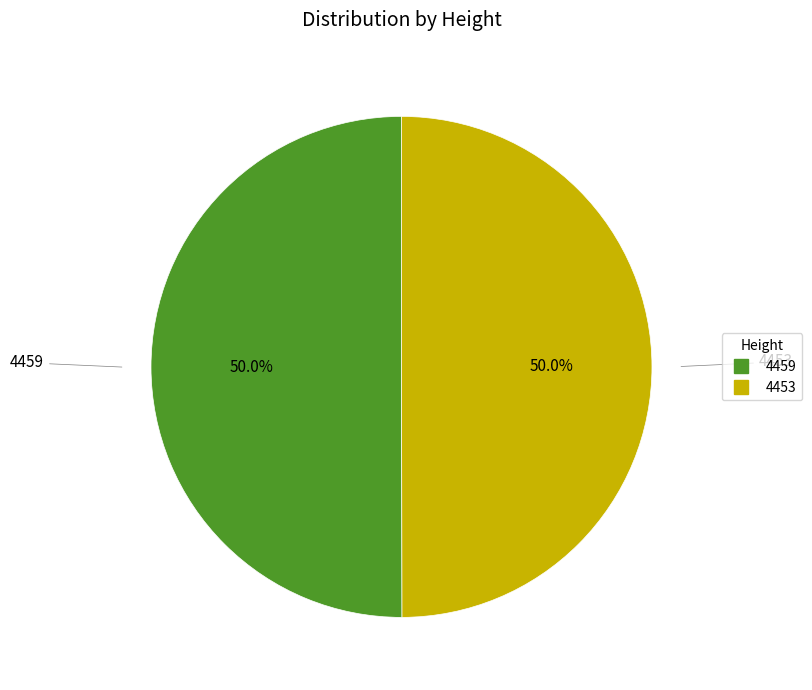

To the nearest percent, what is the combined percentage of 4453 and 4459?

100%